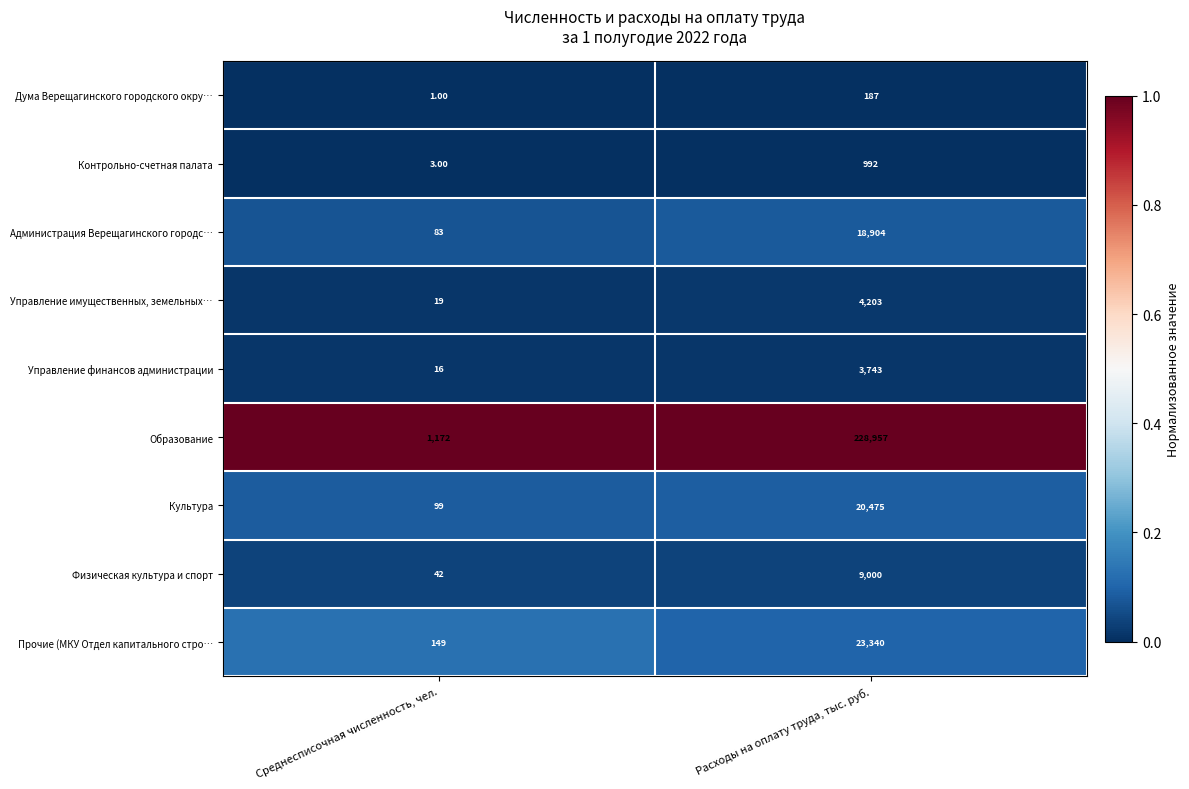

What is the total value across all series at Расходы на оплату труда, тыс. руб.?

309801